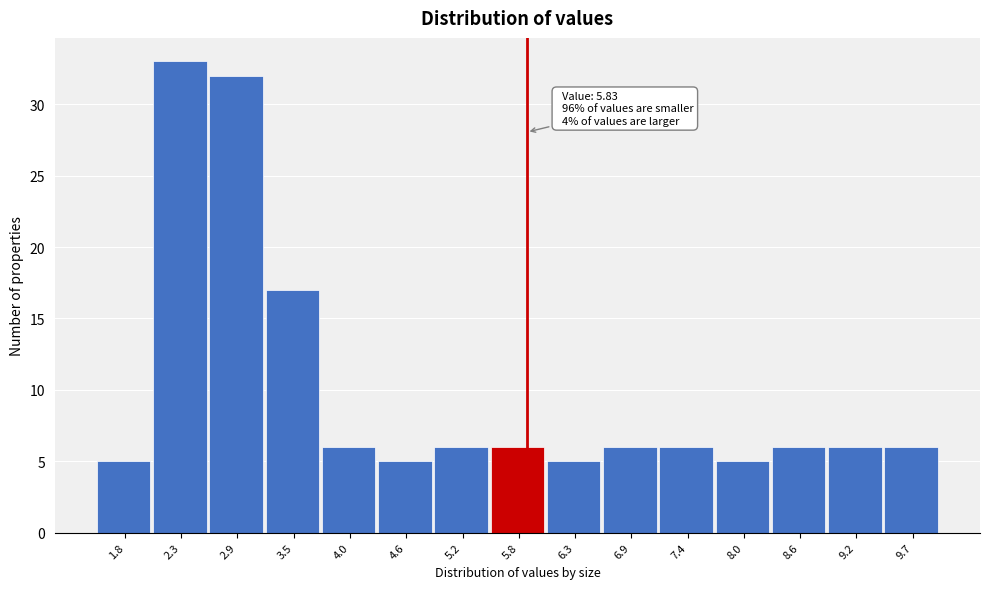

Over which range of the x-axis is the bar tallest?

2.1 to 2.6